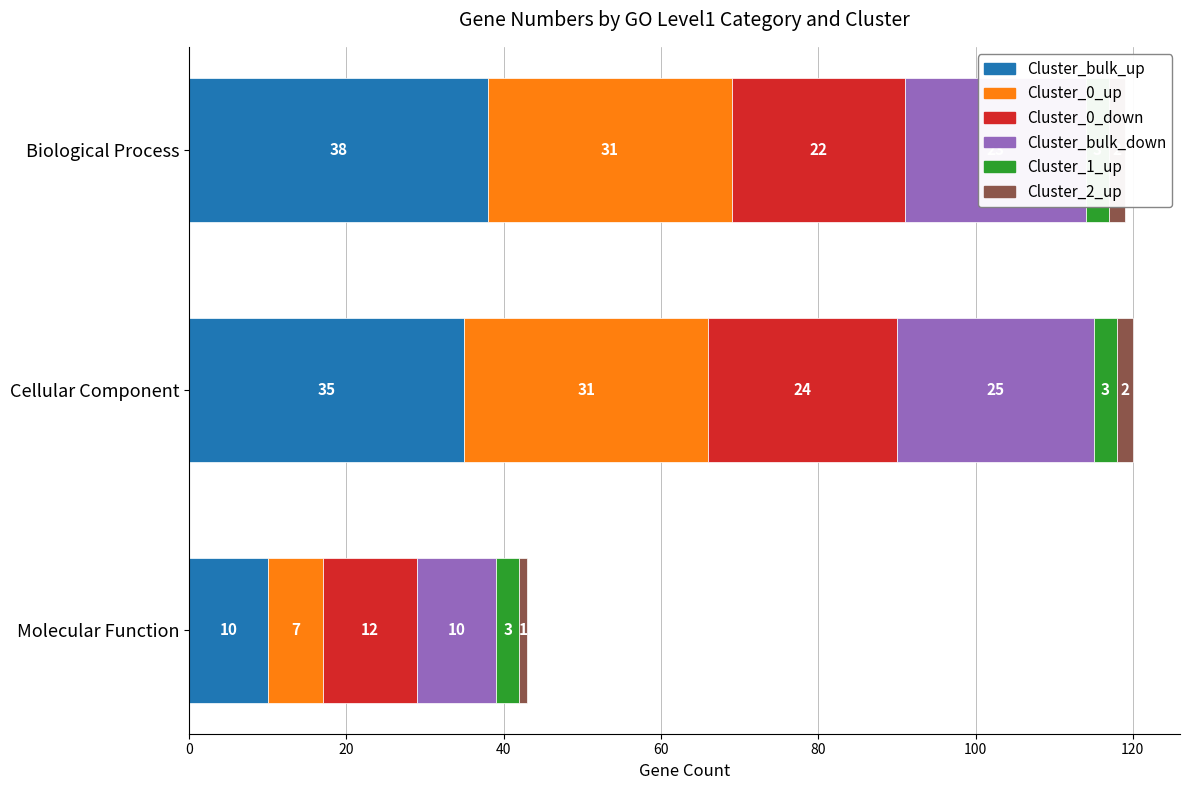

How many data points in Gene Number(Cluster_bulk_down) are less than 23?

1